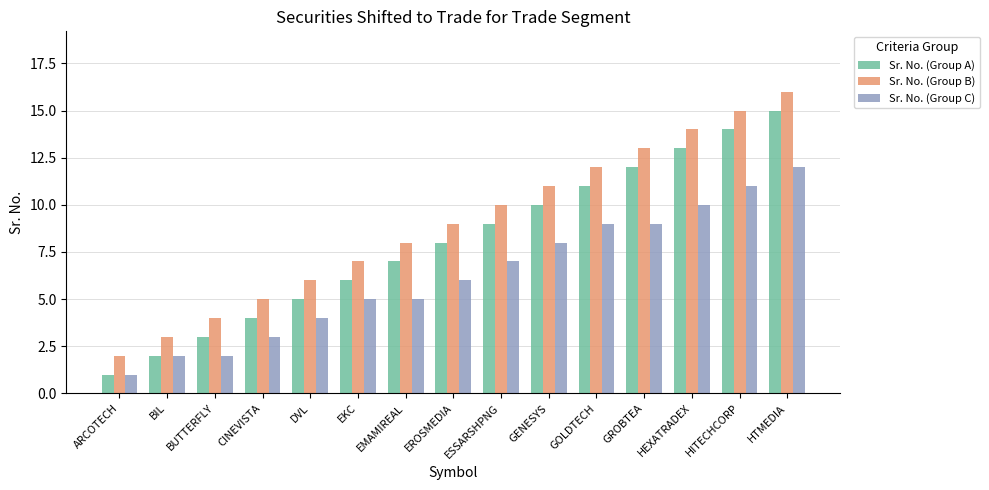

At GOLDTECH, list the series in order from largest to smallest.

Sr. No. (Group B), Sr. No. (Group A), Sr. No. (Group C)